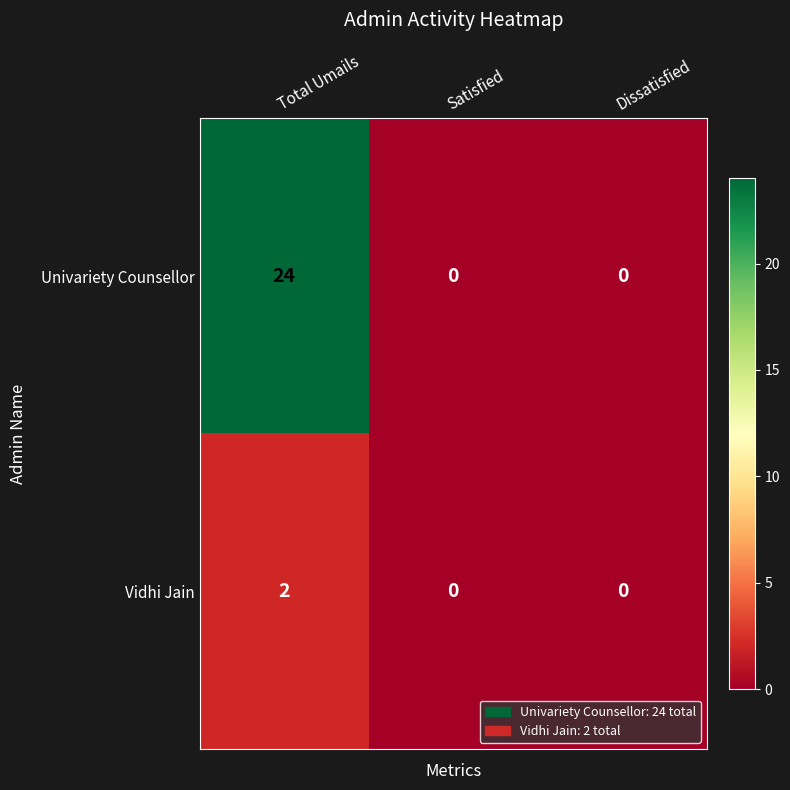

Rank the series by their maximum value, from lowest to highest.

Vidhi Jain, Univariety Counsellor